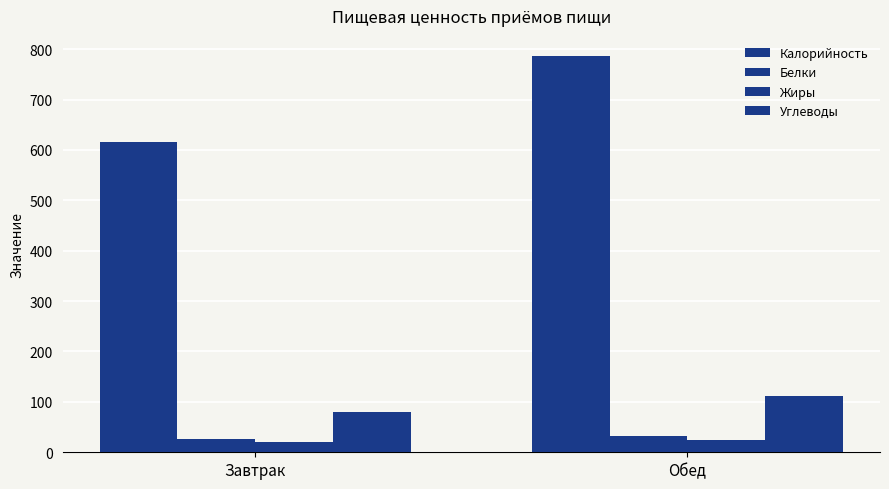

How many bars are there in total?

8